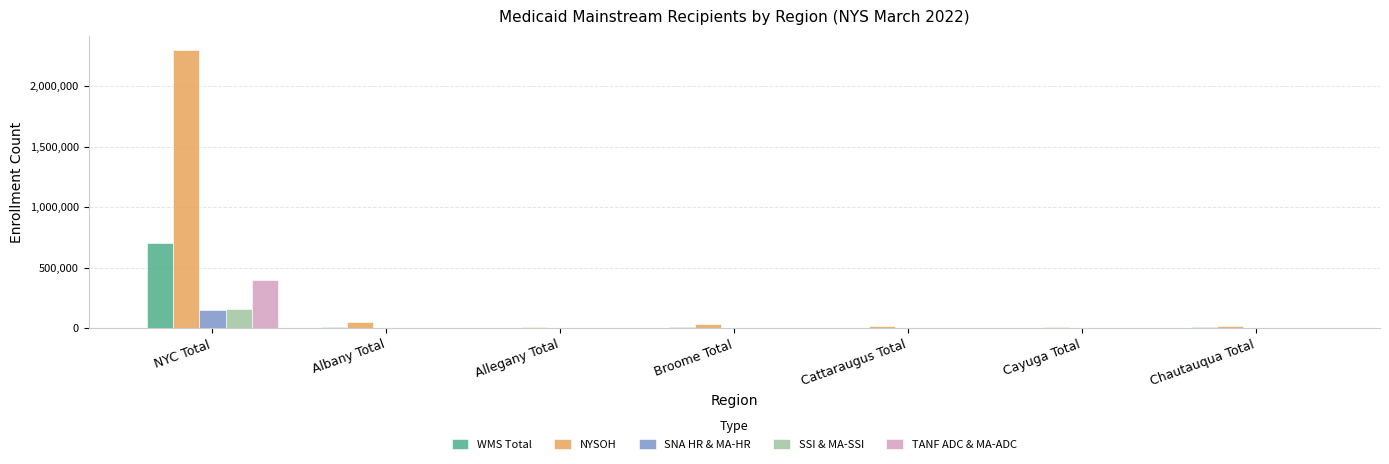

Is the value of WMS Total at Broome Total greater than the value of TANF ADC & MA-ADC at NYC Total?

No